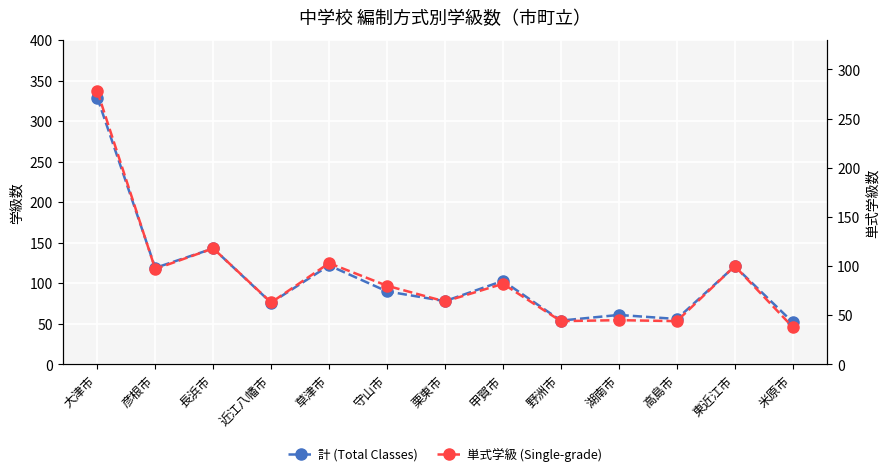

Is it true that 単式学級 (Single-grade) equals 45 at 湖南市?

True